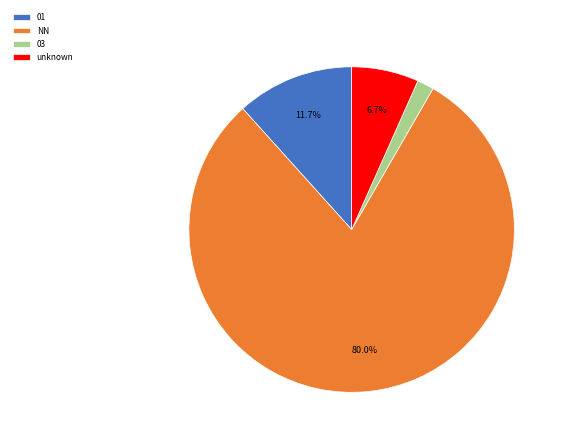

Is there a majority slice in this chart?

Yes